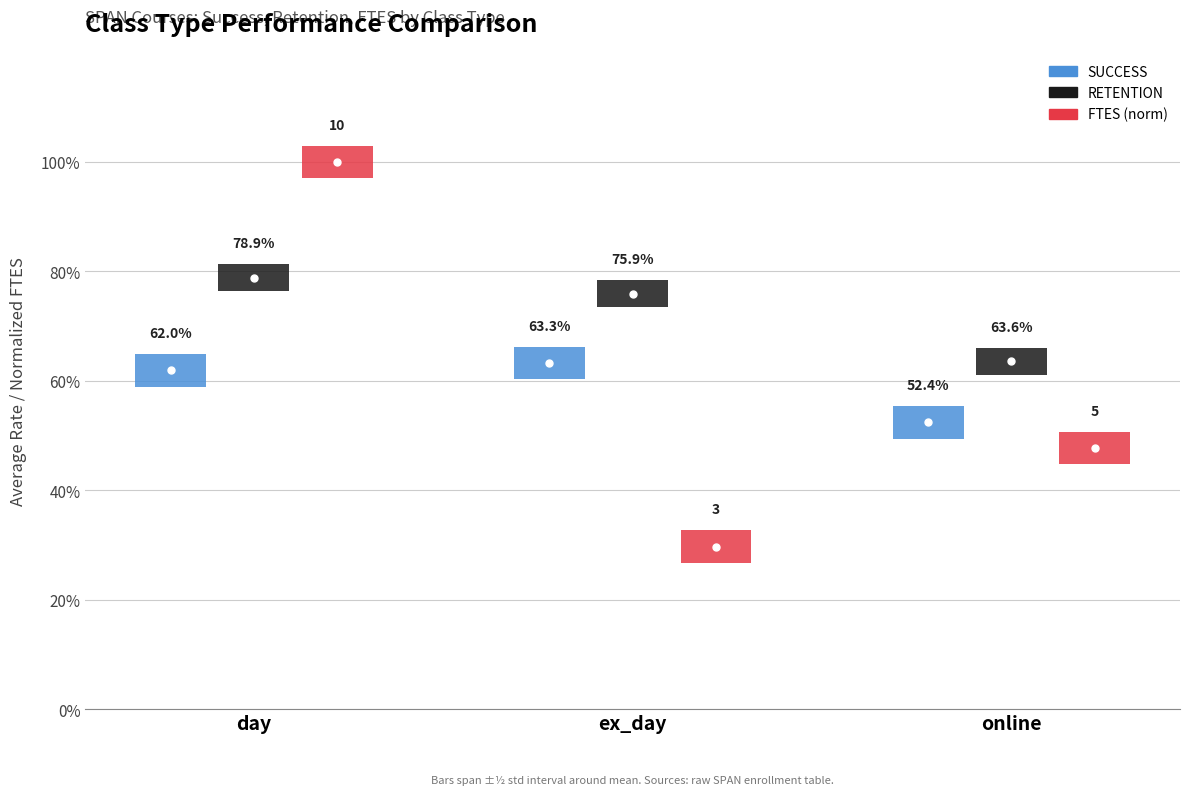

Are the bars grouped side by side (vs. stacked)?

Yes